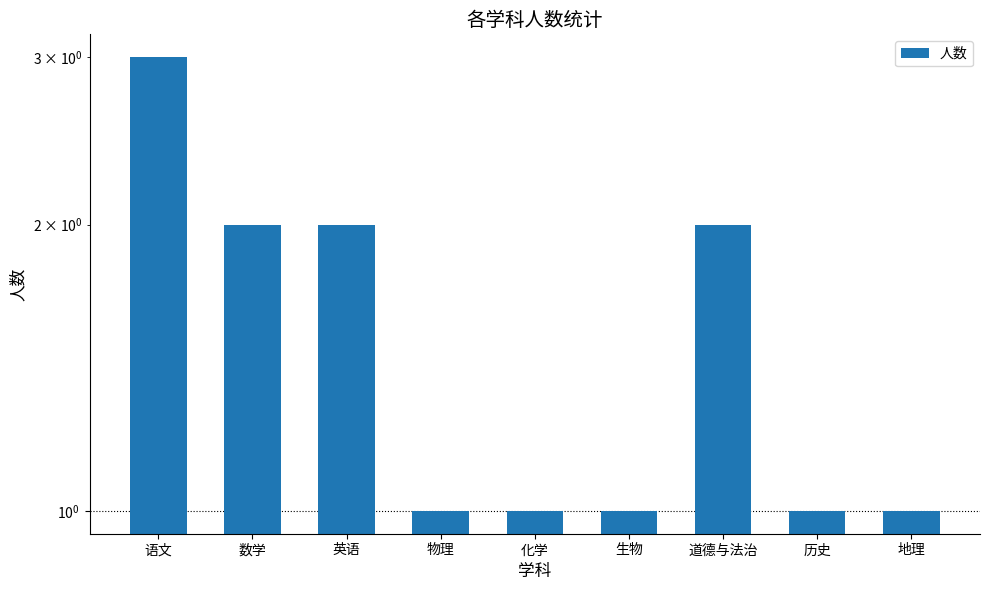

What is the minimum value shown in the chart?

1